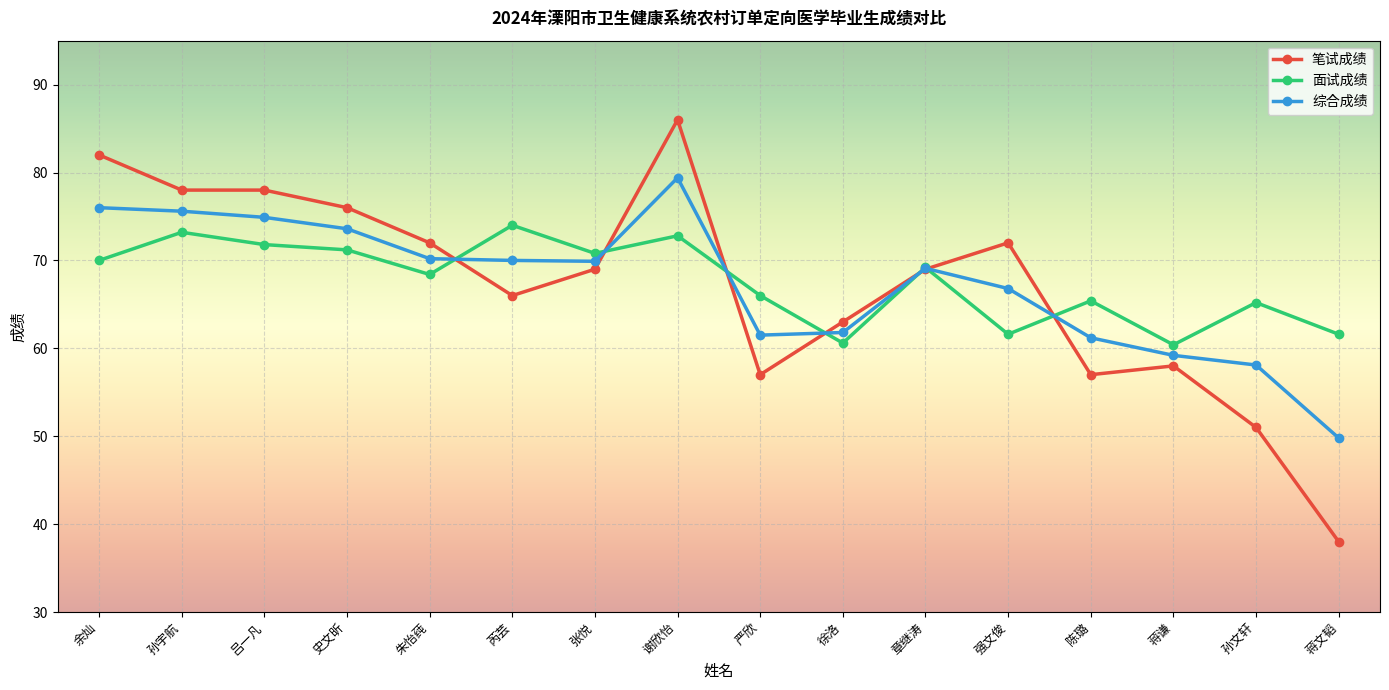

What position from the right is 史文昕?

13